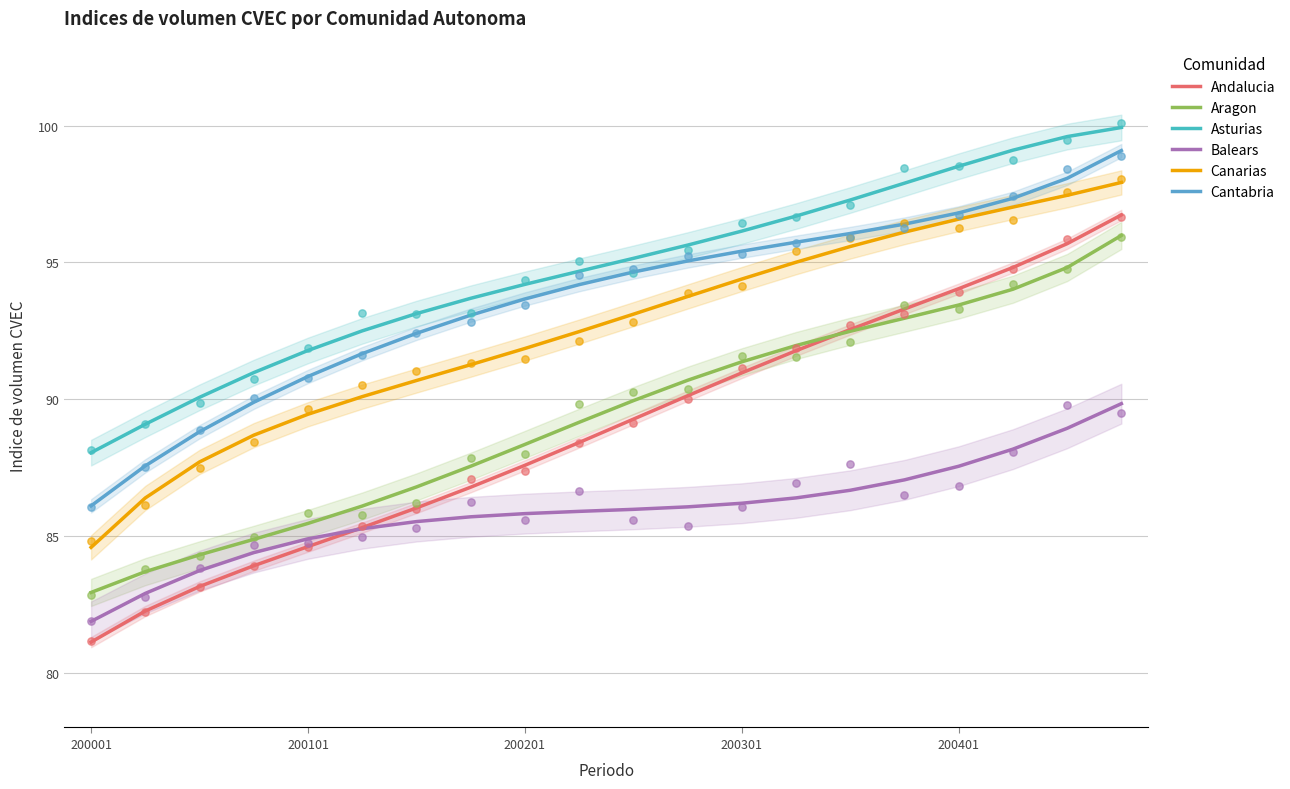

Which series has the largest total across all categories?

Asturias